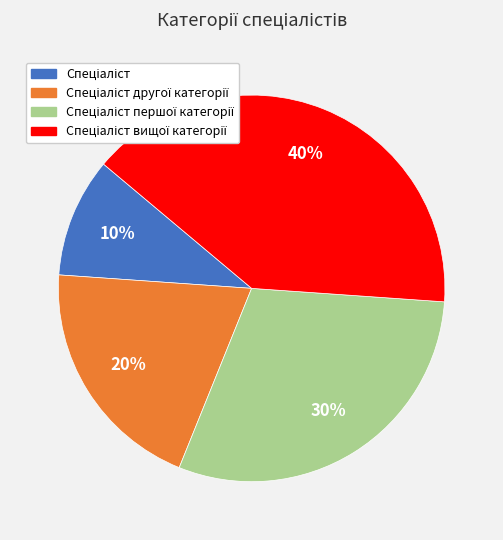

Count the number of slices in the pie.

4